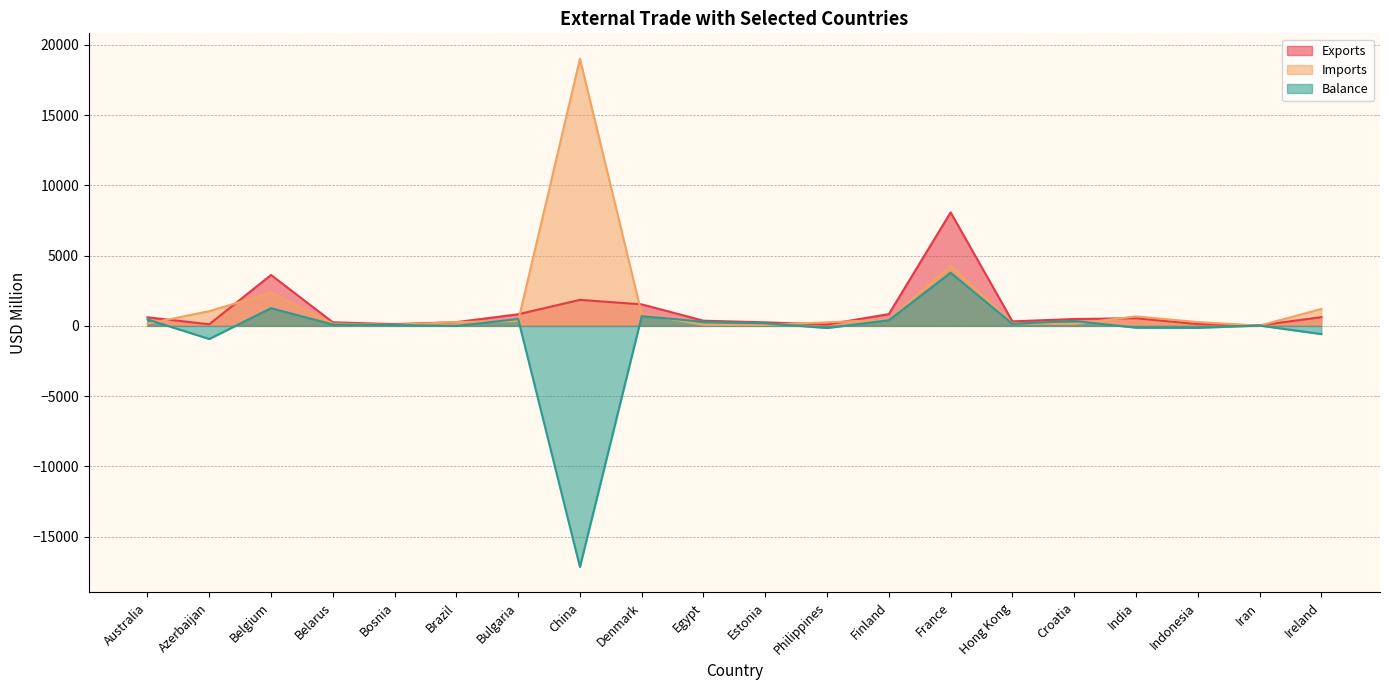

What is the sum of all Balance values?

-10876